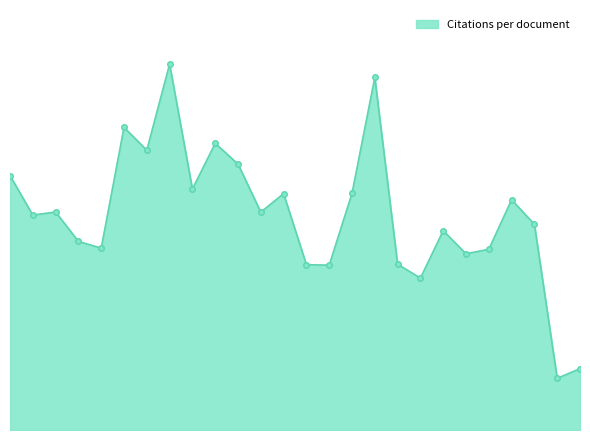

At which label does the data first exceed 33?

1